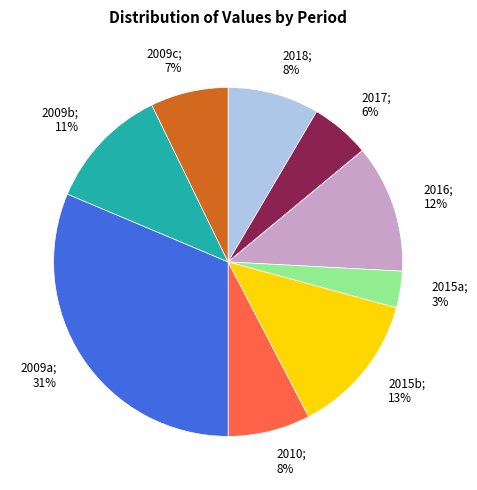

To the nearest percent, what is the average slice percentage?

11%